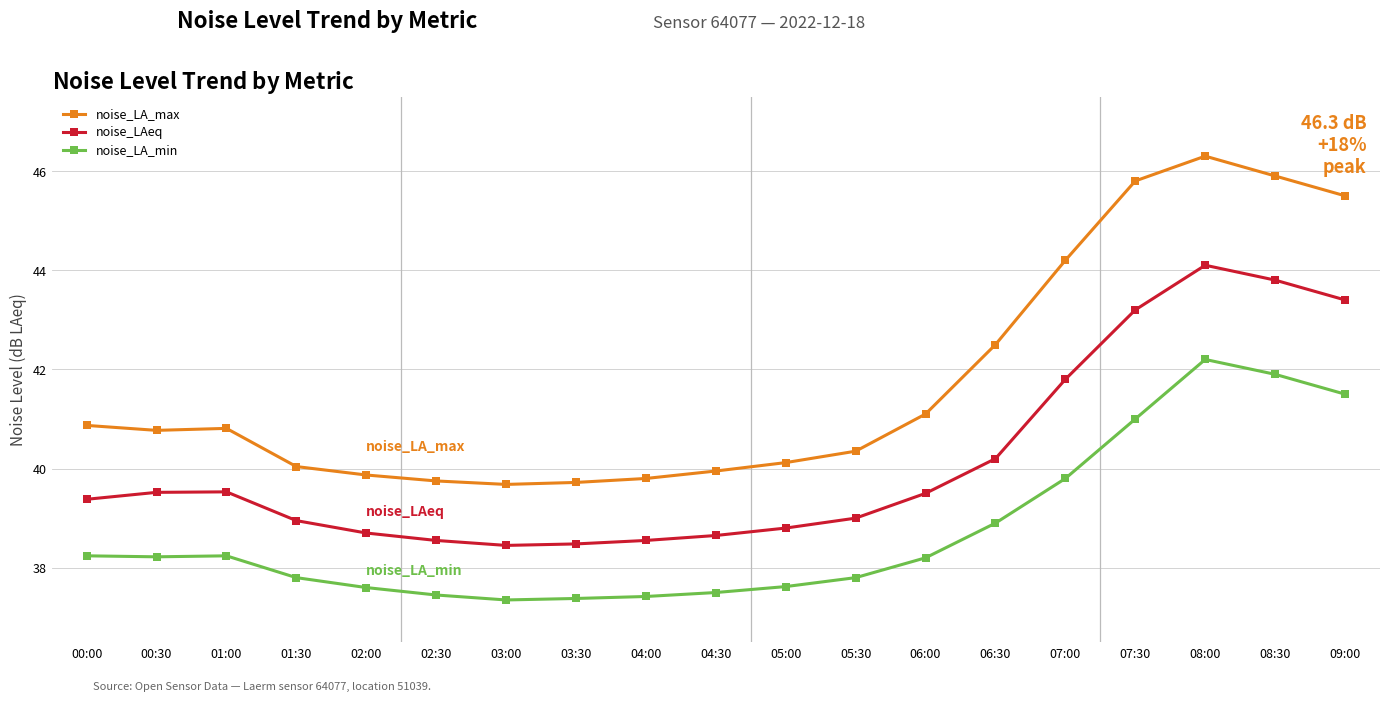

The value of noise_LA_max at 04:30 is 40.0. True or false?

True